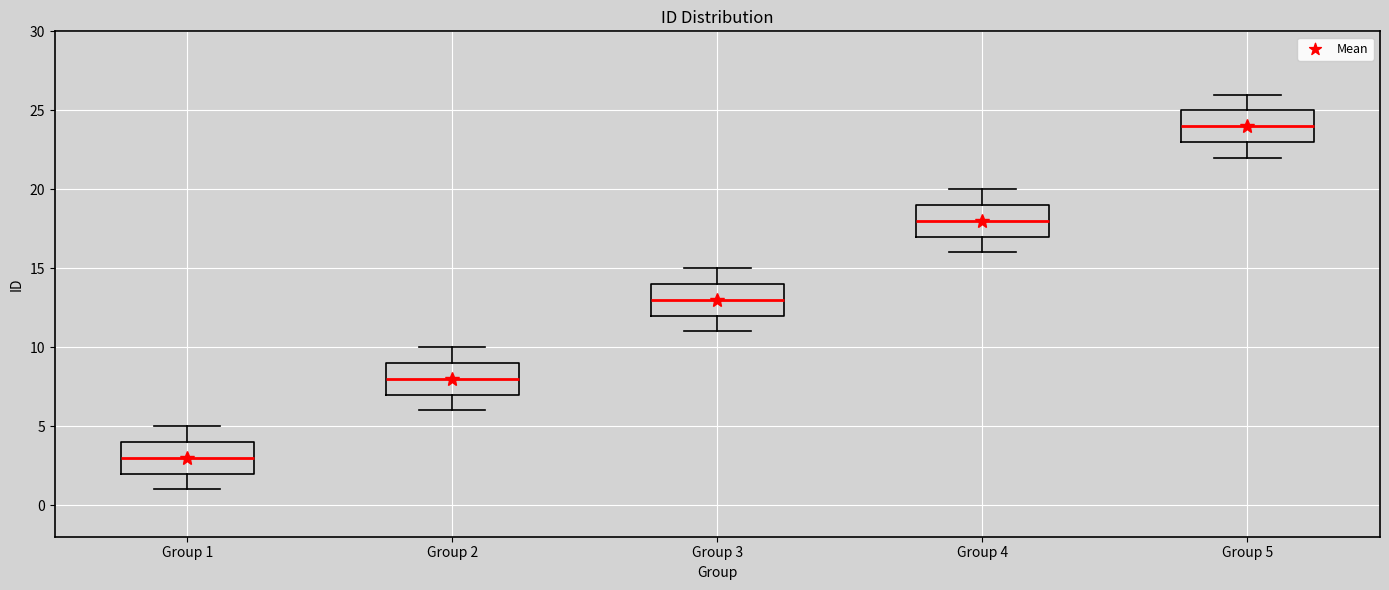

Where does the upper whisker of the box for Group 2 end on the y-axis? The values are not printed on the chart, so give them approximately, as read against the axis.

10